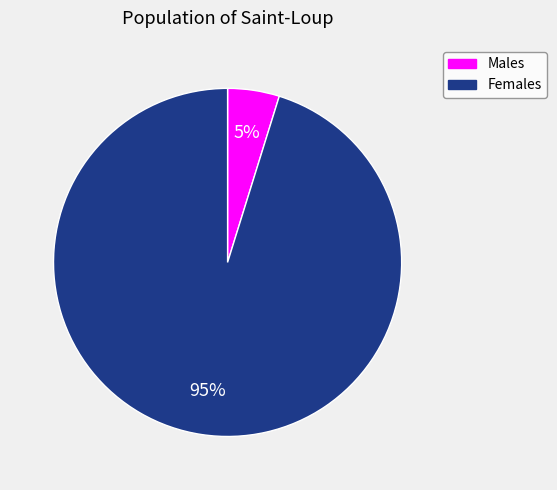

To the nearest percent, what is the difference between the largest and smallest slice percentages?

90%